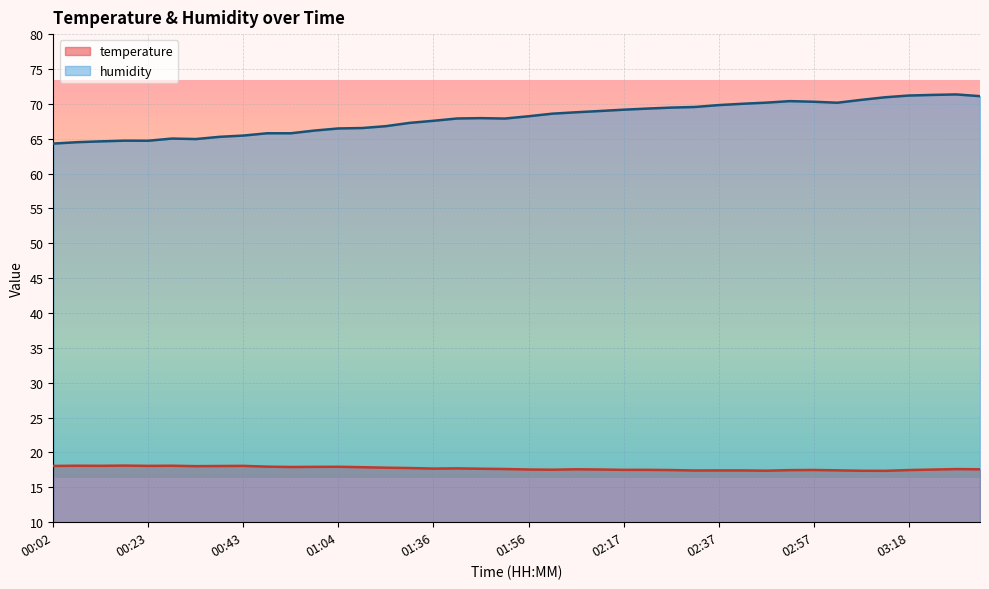

True or false: temperature has more than 0 points higher than both neighbors.

True